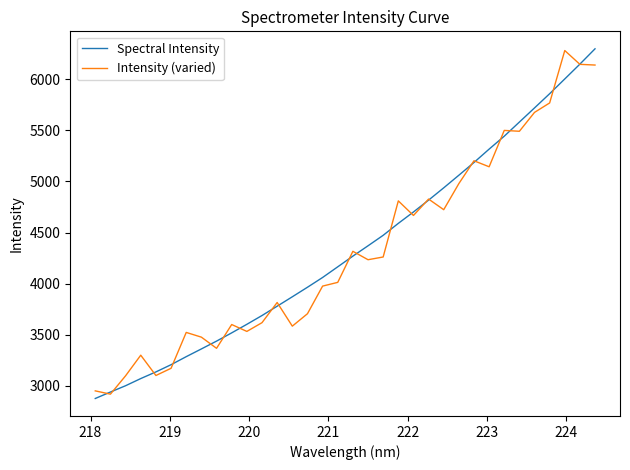

In Intensity (varied), how many points are higher than both neighbors (excluding endpoints)?

10